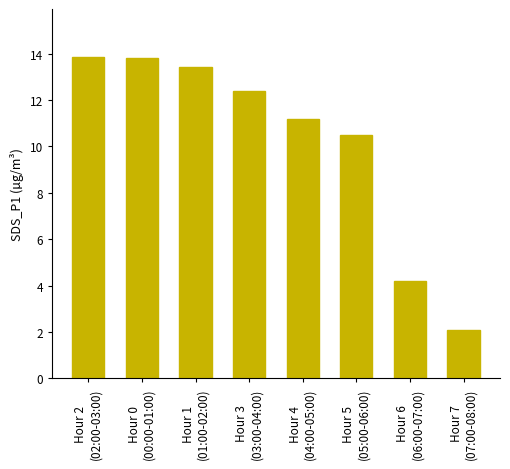

Approximately how many times larger is the value at Hour 0
(00:00-01:00) compared to Hour 1
(01:00-02:00)?

1.0